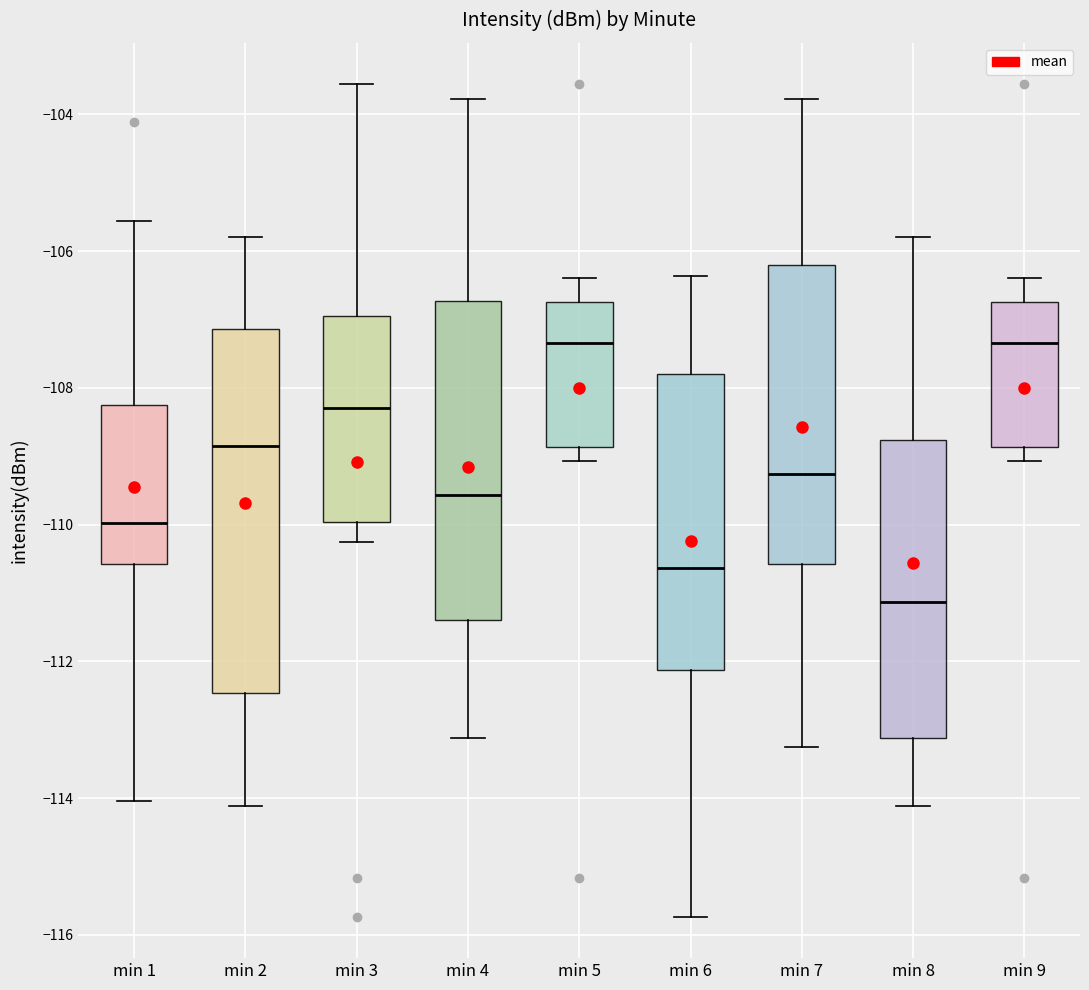

Reading left to right, read every box against the y-axis: the position of its median line, the range the box covers, and the ends of its whiskers. The values are not printed on the chart, so give them approximately, as read against the axis.

min 1: median -110.0, box -110.6 to -108.2, whiskers -114.0 to -105.6
min 2: median -108.8, box -112.4 to -107.2, whiskers -114.2 to -105.8
min 3: median -108.4, box -110.0 to -107.0, whiskers -110.2 to -103.6
min 4: median -109.6, box -111.4 to -106.8, whiskers -113.2 to -103.8
min 5: median -107.4, box -108.8 to -106.8, whiskers -109.0 to -106.4
min 6: median -110.6, box -112.2 to -107.8, whiskers -115.8 to -106.4
min 7: median -109.2, box -110.6 to -106.2, whiskers -113.2 to -103.8
min 8: median -111.2, box -113.2 to -108.8, whiskers -114.2 to -105.8
min 9: median -107.4, box -108.8 to -106.8, whiskers -109.0 to -106.4